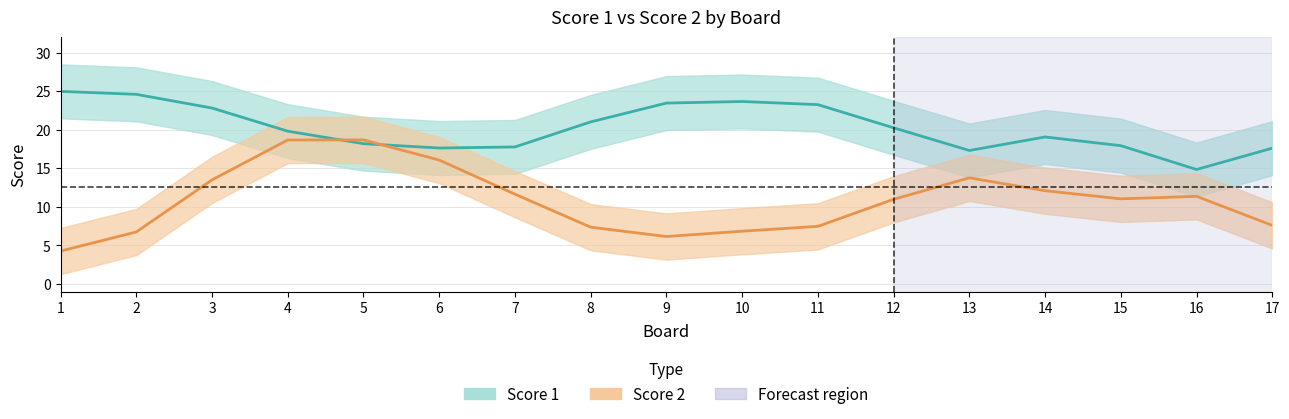

What is the sum of the Score 2 values at 6 and 10?

22.9